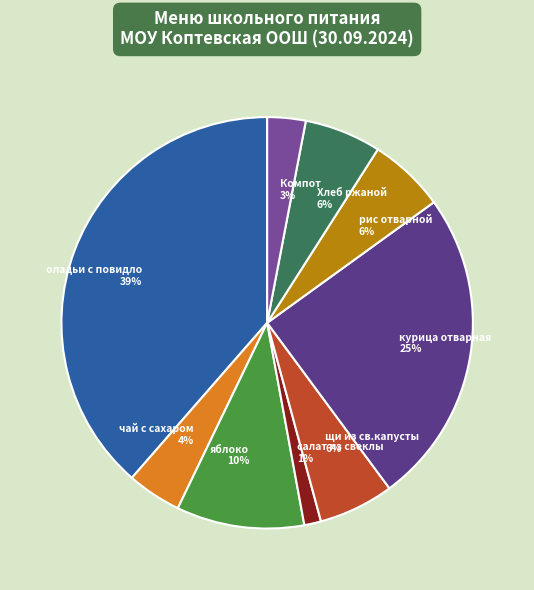

To the nearest percent, what portion does оладьи с повидло represent?

39%